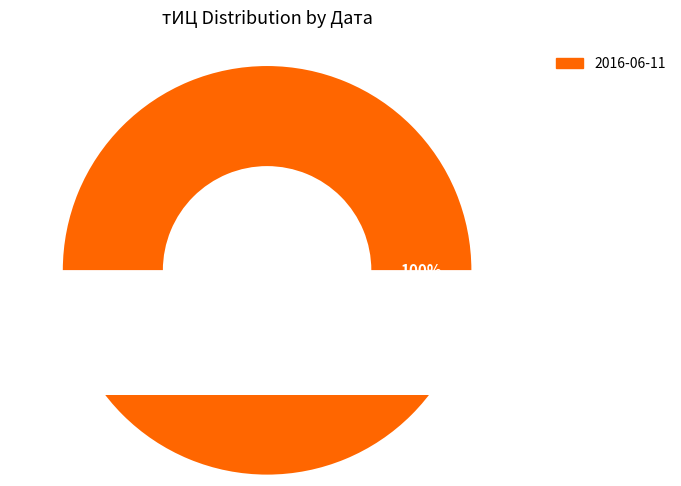

Is there any slice that represents more than half of the pie?

Yes